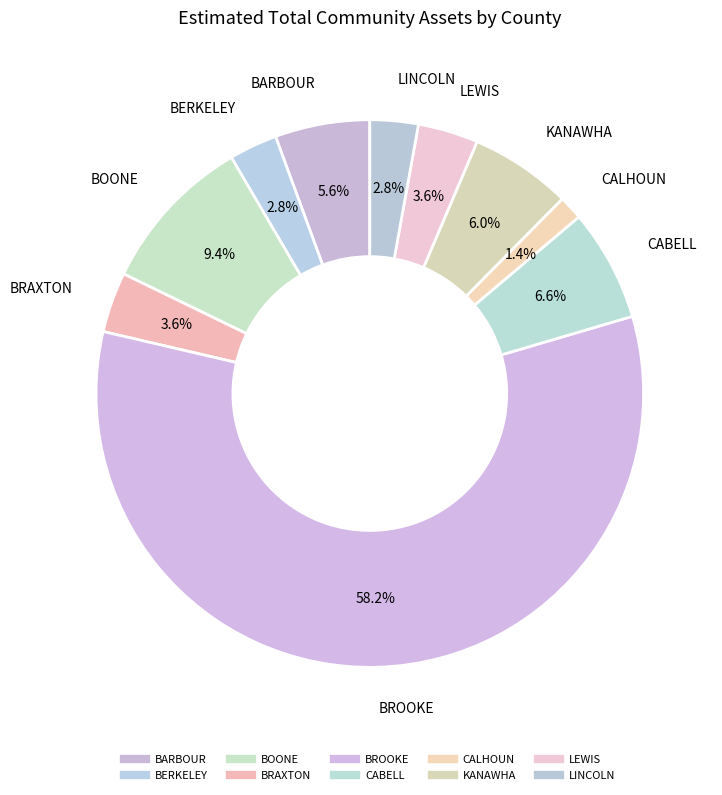

Is it true that BARBOUR is 18% of the pie?

False